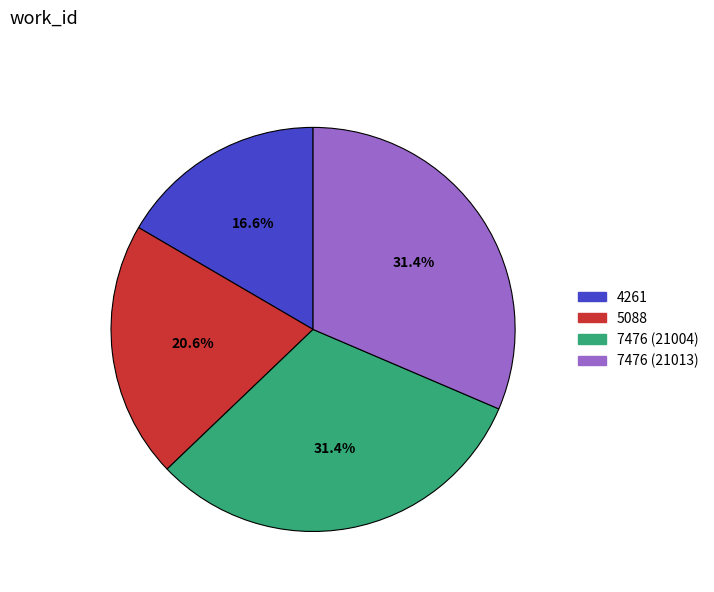

What is the ratio of the value at 7476 (21013) to the value at 4261?

1.9